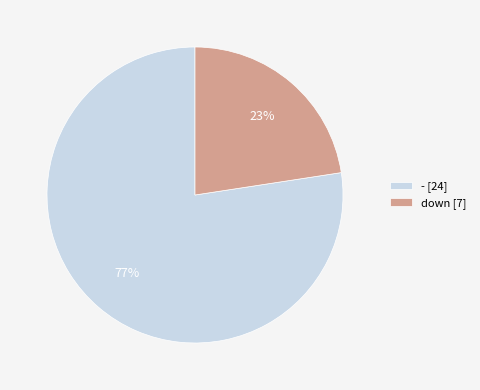

The down [7] slice represents 23% of the pie. True or false?

True